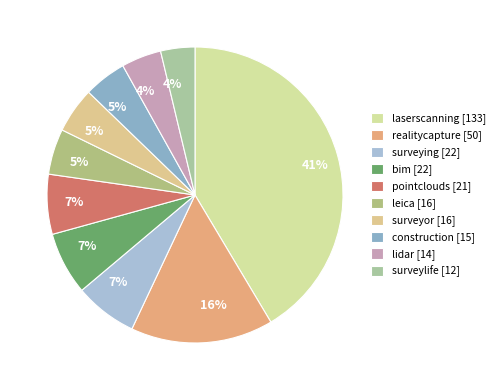

The realitycapture [50] slice represents 10% of the pie. True or false?

False